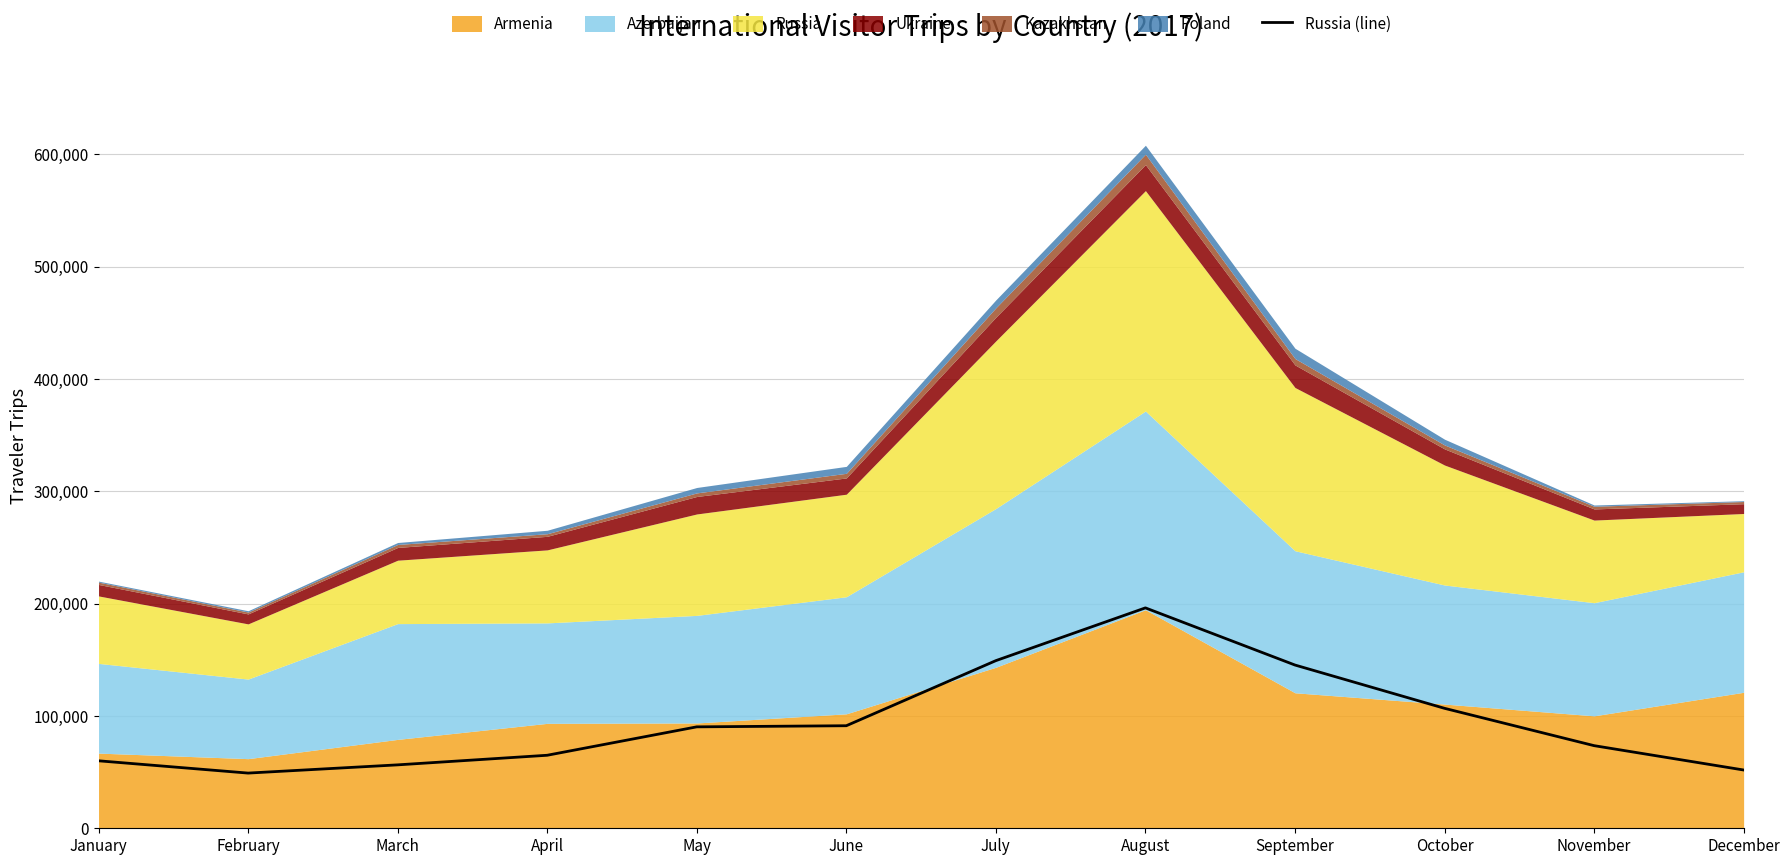

True or false: there are more than 1 points higher than both neighbors.

False